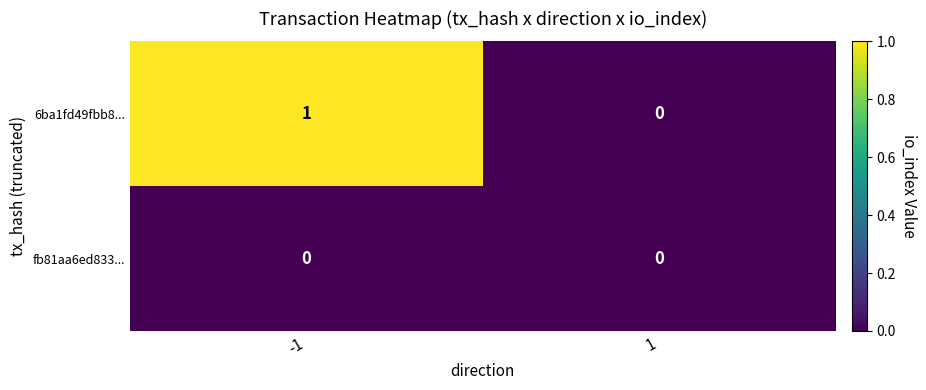

Which series has the largest total across all categories?

6ba1fd49fbb8...